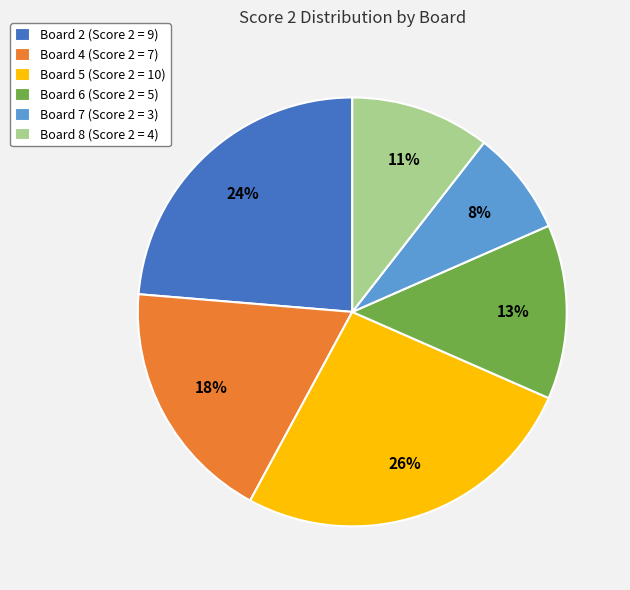

Is Board 8 (Score 2 = 4) the majority of the pie?

No